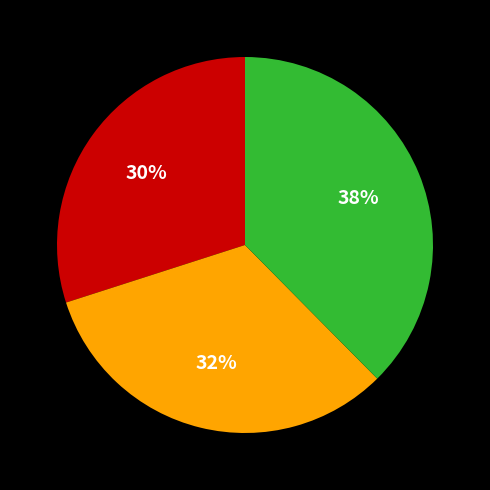

To the nearest percent, what is the average slice percentage?

33%